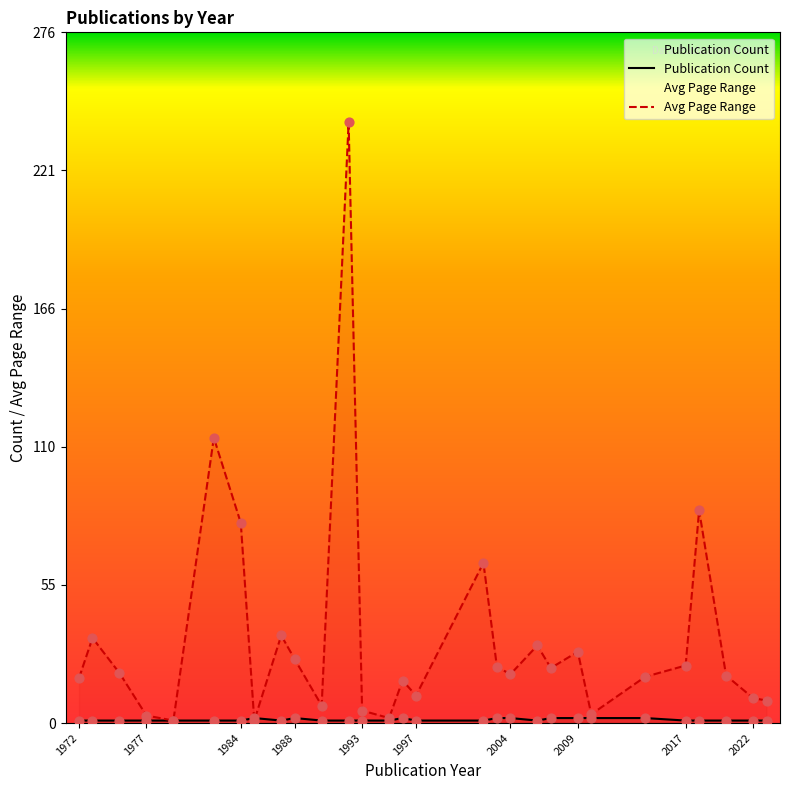

Which series has the largest total across all categories?

Avg Page Range